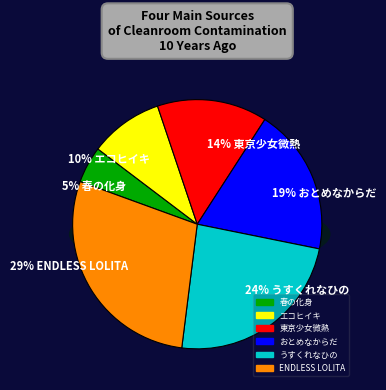

To the nearest percent, what percentage of the pie is 春の化身?

5%